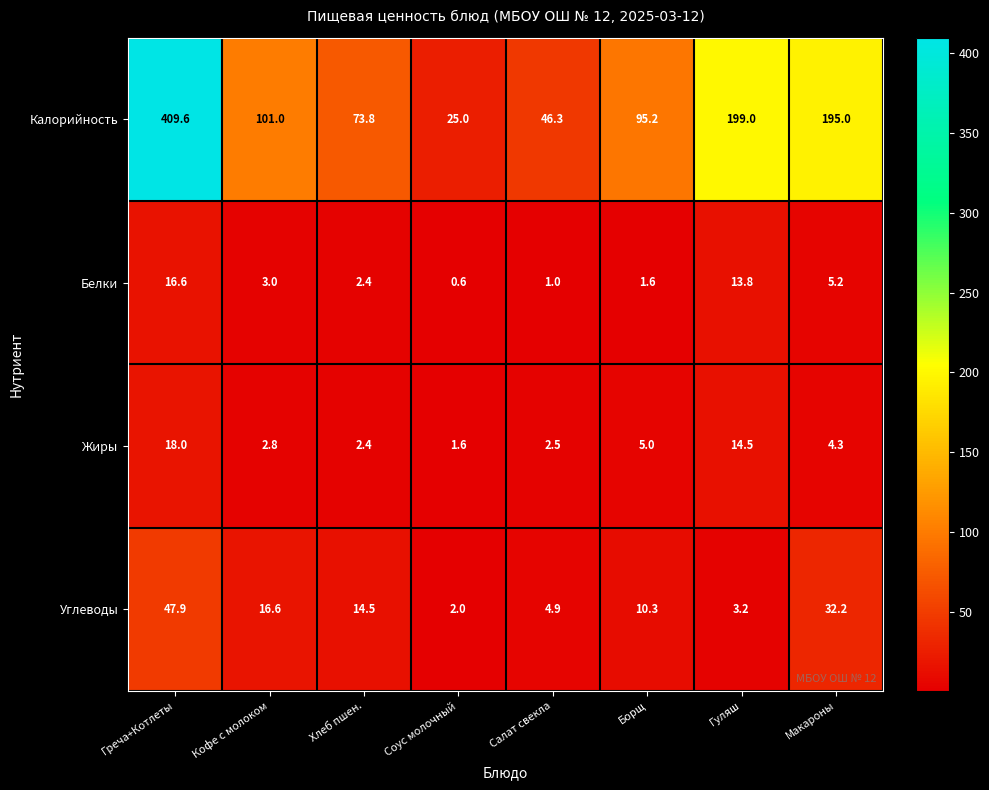

What is the minimum value shown in the chart?

0.6